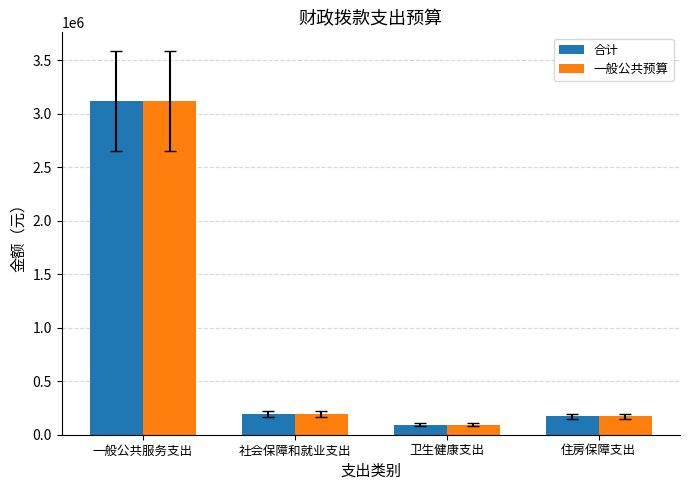

At how many categories does at least one series exceed 2633448?

1